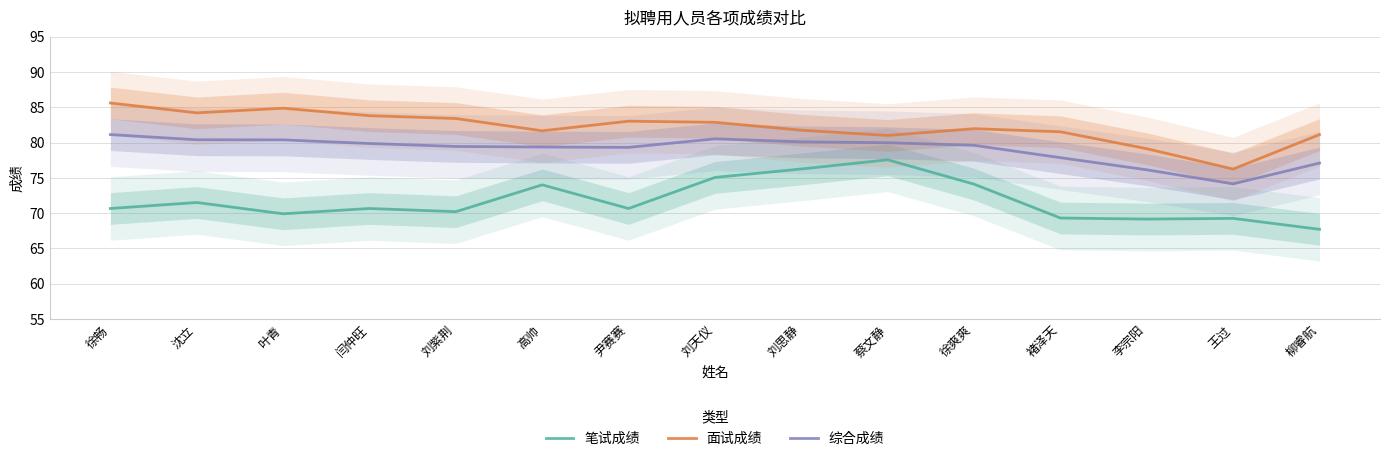

What is the total value across all series at 闫仲旺?

234.3